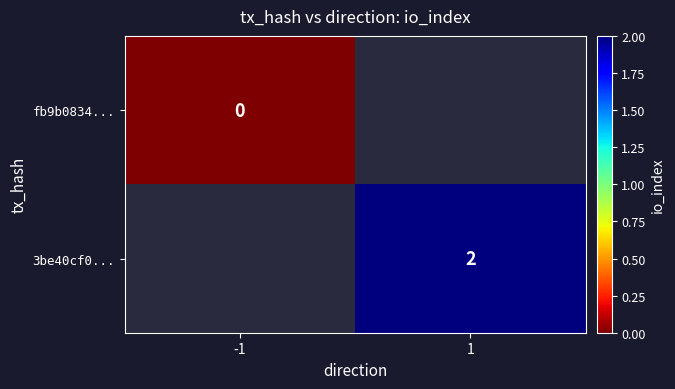

True or false: 3be40cf0... has a value of 1 at 1.

False